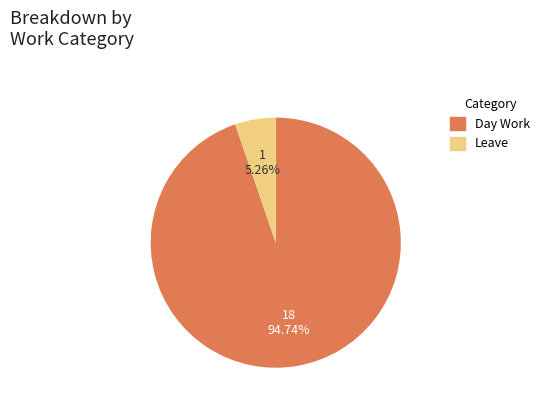

Is there a majority slice in this chart?

Yes